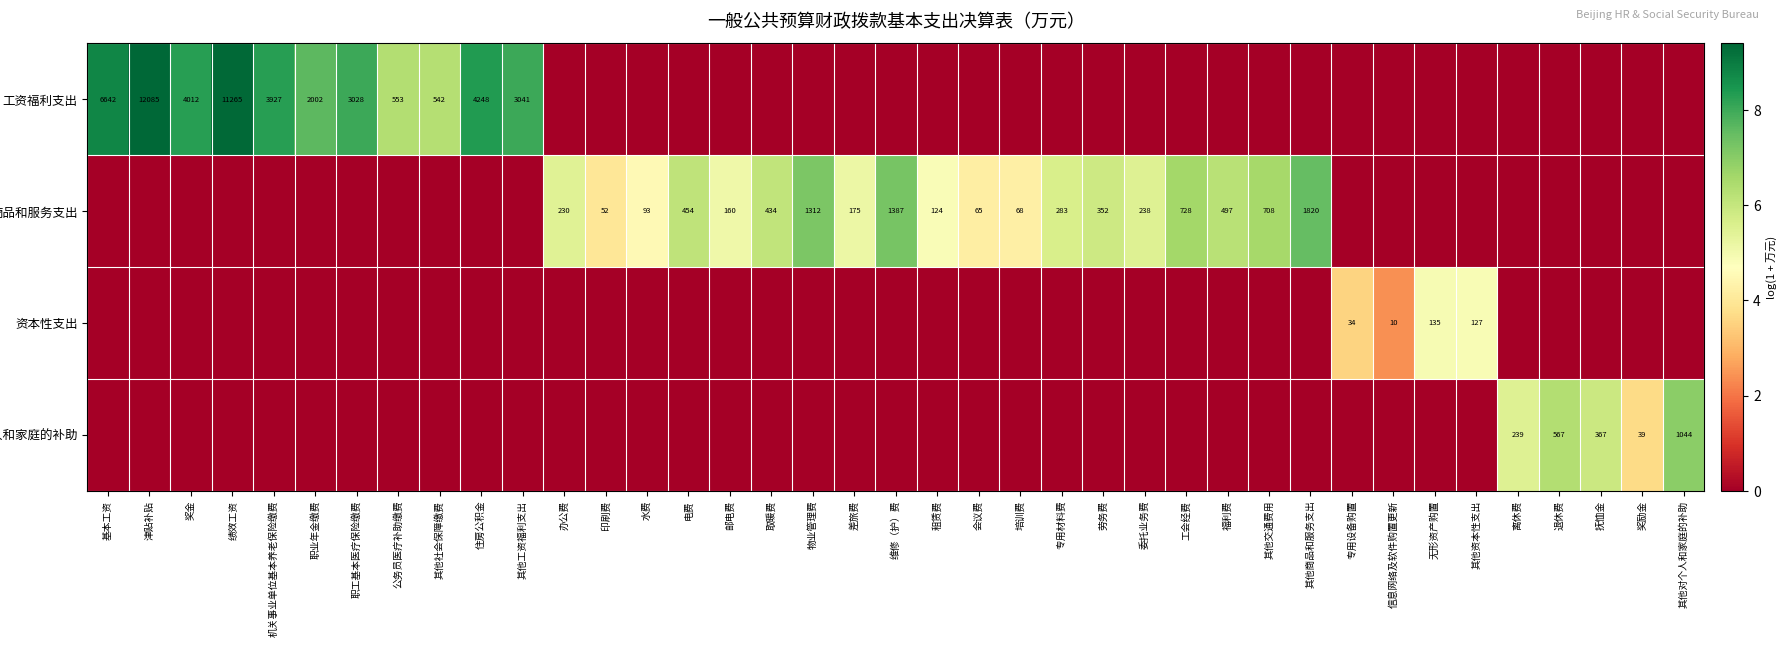

The 商品和服务支出 series shows 52 at 印刷费. True or false?

True